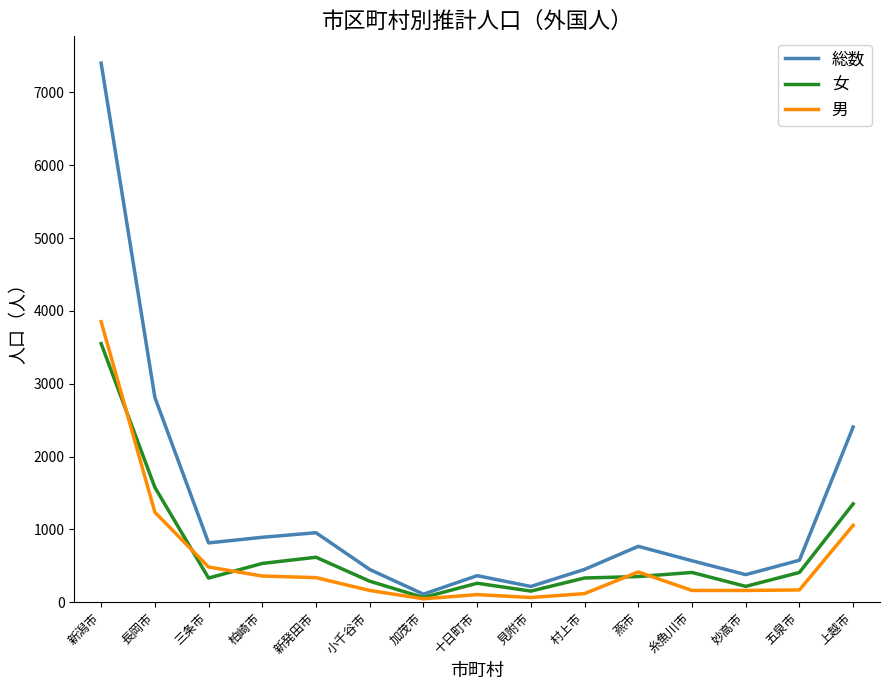

What is the total value across all series at 小千谷市?

898